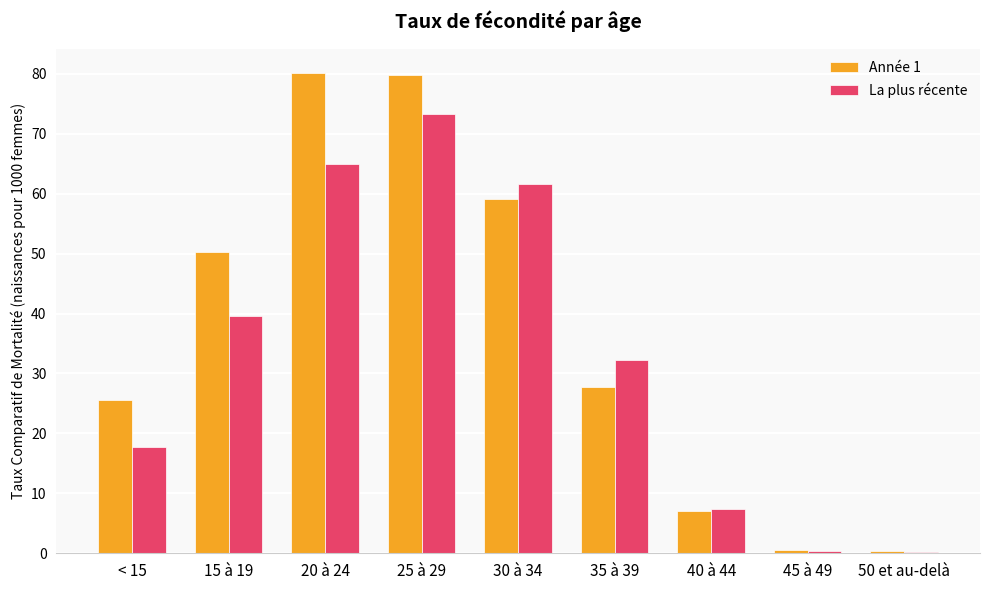

What is the maximum value for Année 1?

80.2